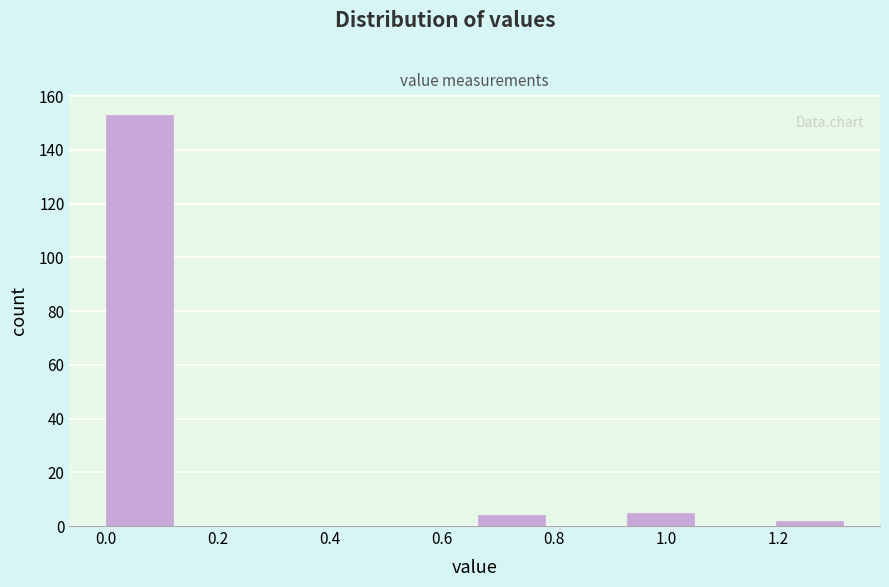

How tall is the bar that spans 1.20 to 1.34 on the x-axis? Neither the bar edges nor the heights are printed on the chart, so give them approximately, as read against the axes.

2